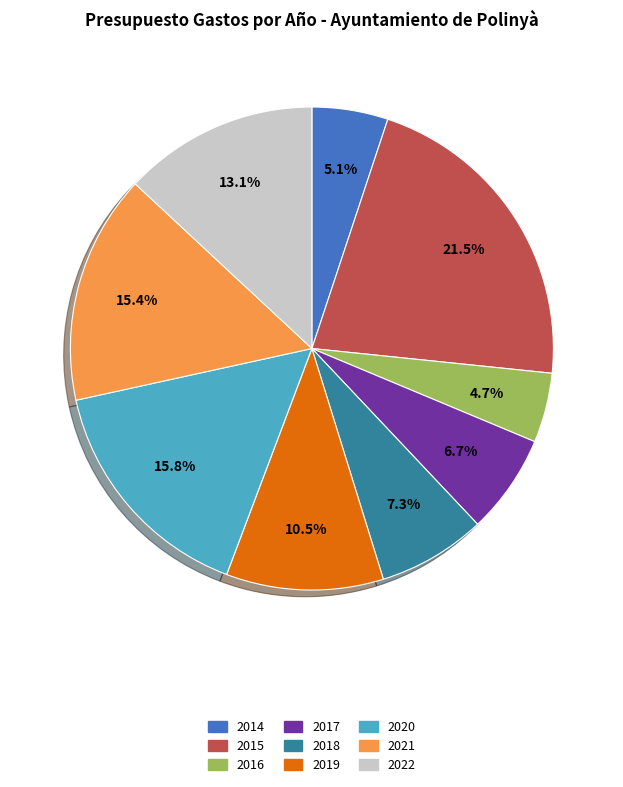

Does 2022 account for over 50% of the chart?

No